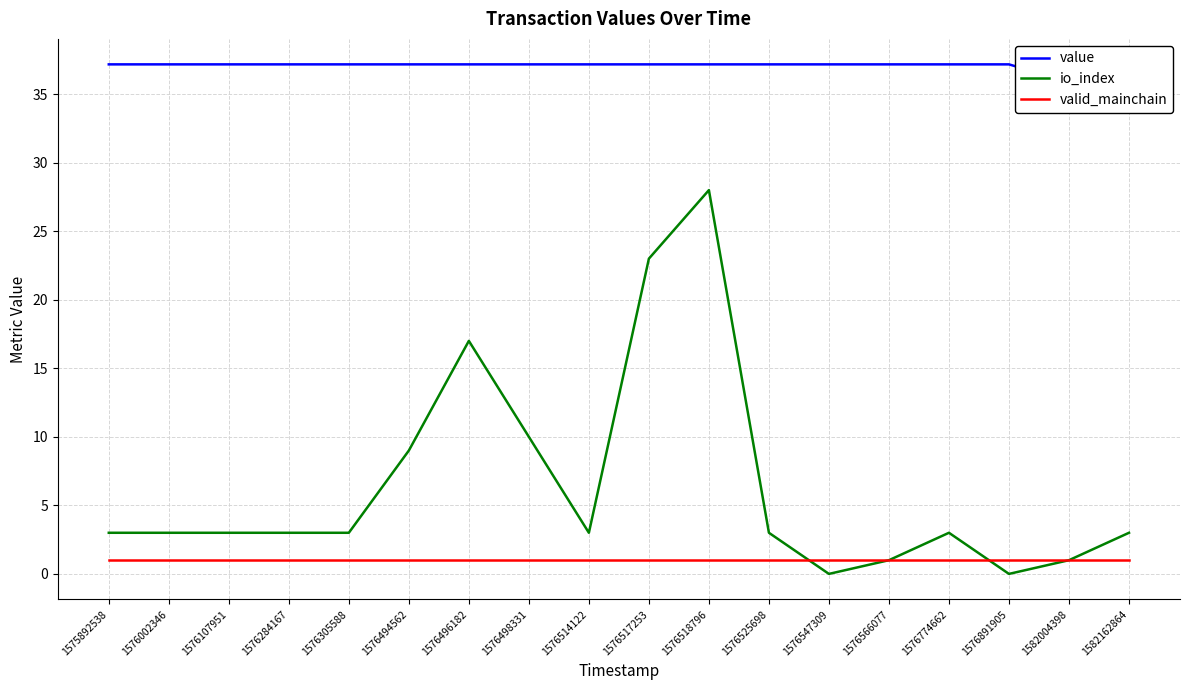

Between 1576517253 and 1576891905, which series saw the biggest shift?

io_index